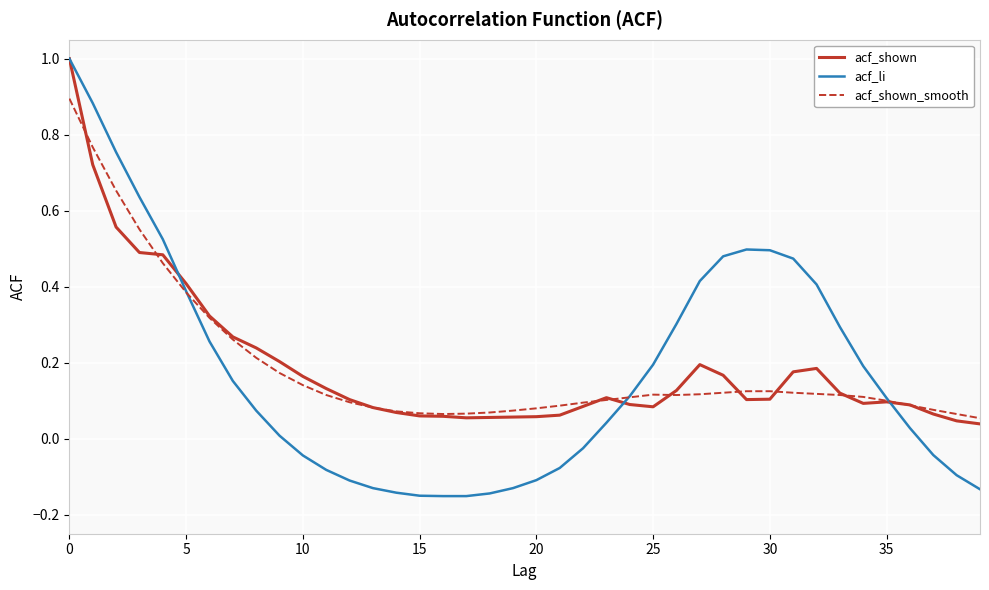

Which series has the widest spread of values?

acf_li